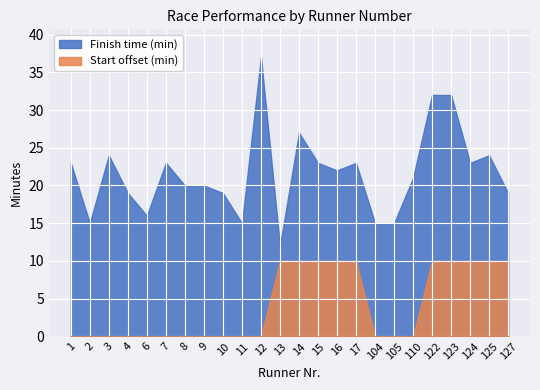

True or false: Start offset (min) has more than 1 interior local peaks.

False